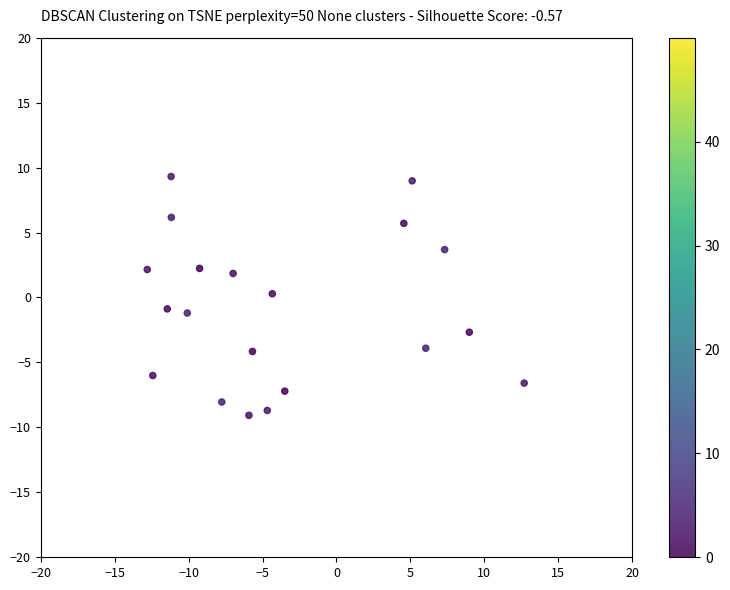

What is the range of X values (max minus min)?

25.5